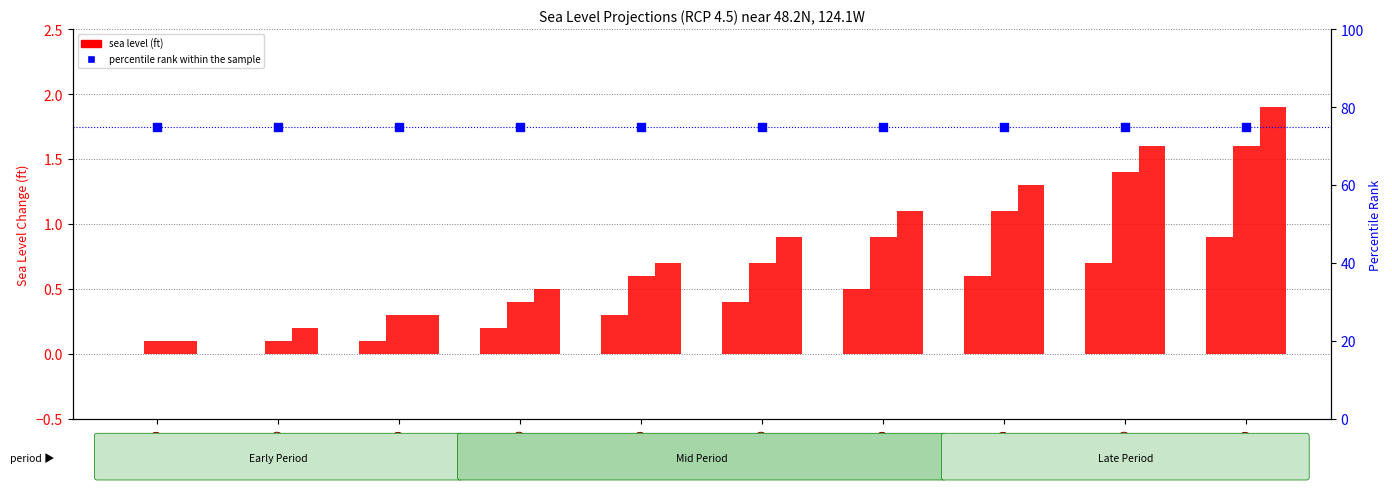

At how many categories does at least one series exceed 15?

10